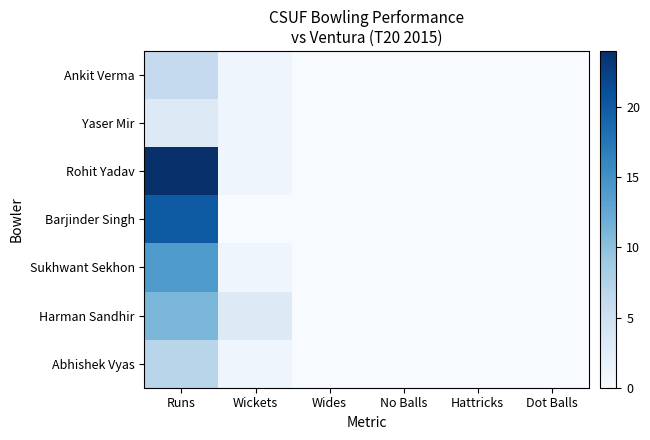

Between Hattricks and No Balls, which is larger?

Hattricks